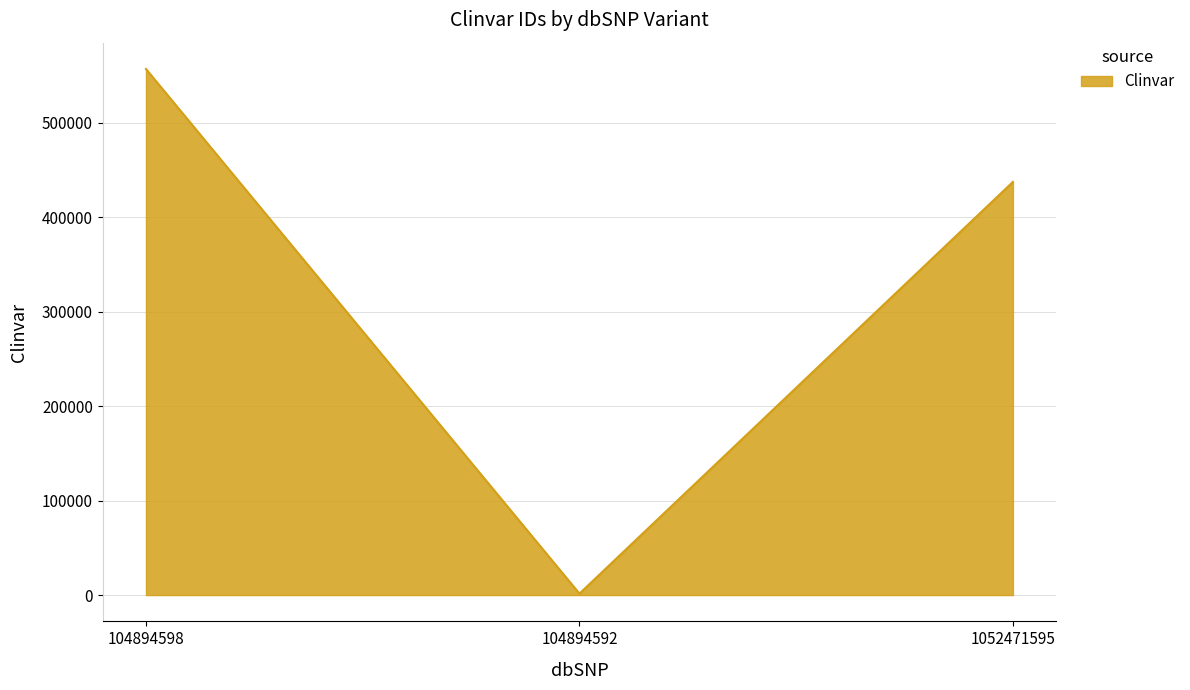

Reading left to right, transcribe all the data shown in this chart.

104894598=557013	104894592=1562	1052471595=437446